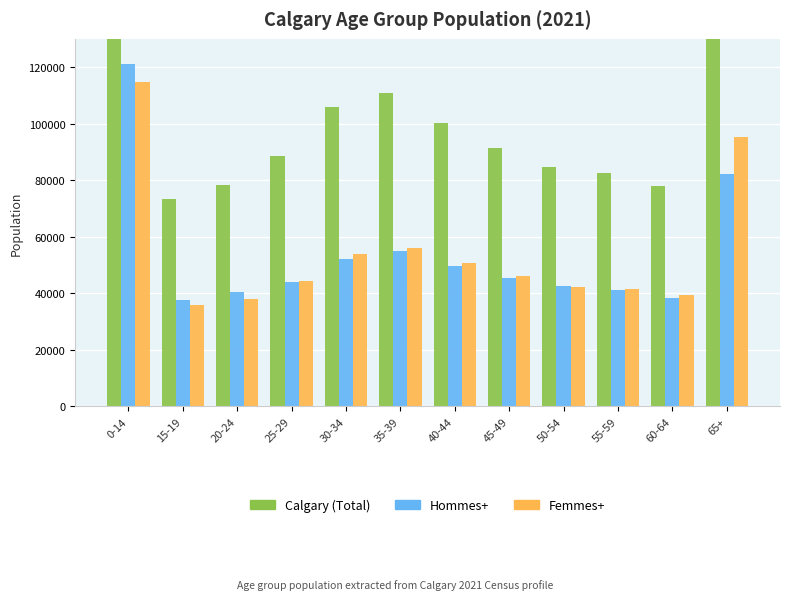

What are all the series names shown in the legend?

Calgary (Total), Hommes+, Femmes+